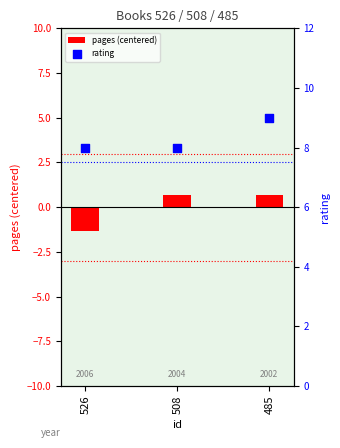

At which category is the sum across all series the highest?

485